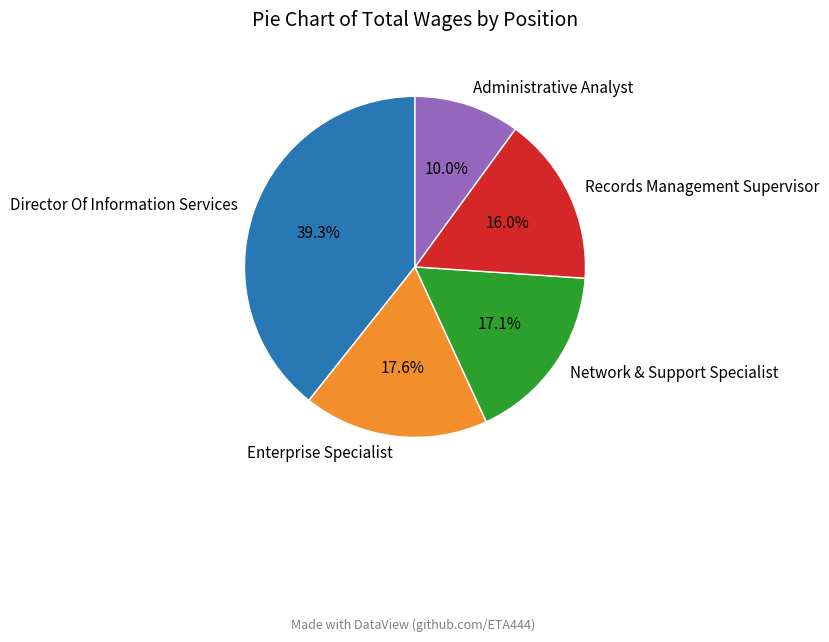

To the nearest percent, what is the average slice percentage?

20%